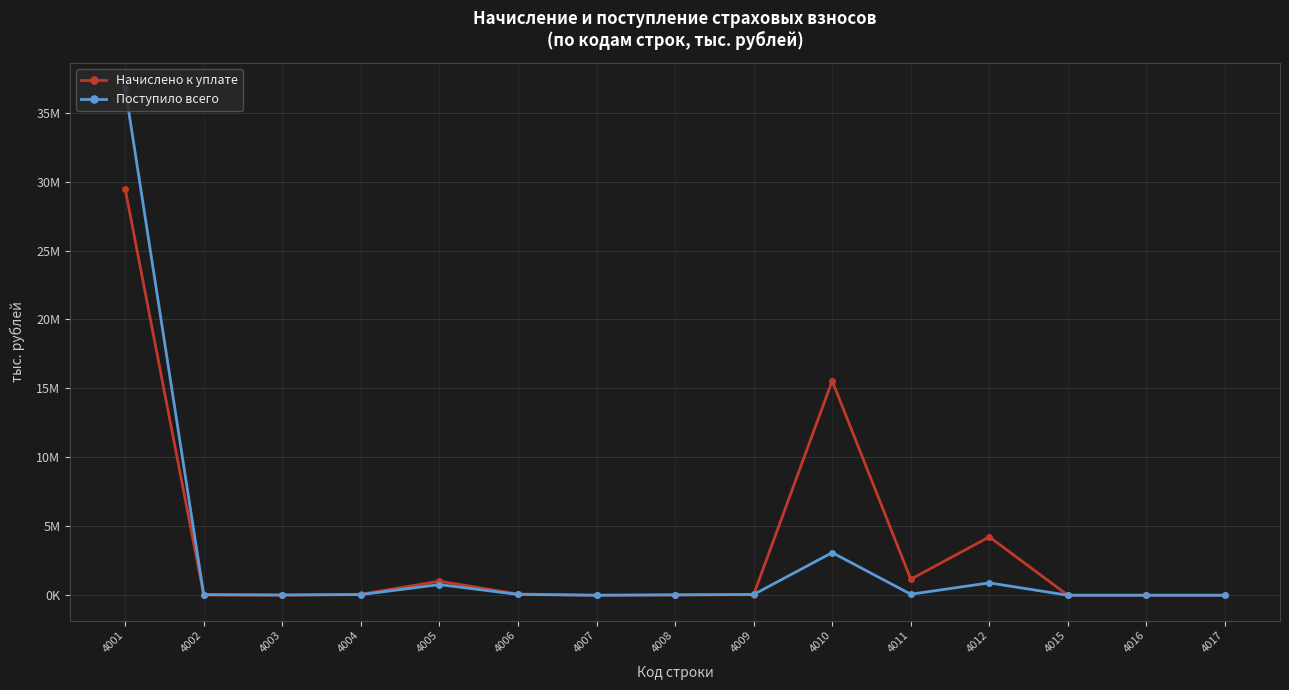

What is the total value across all series at 4015?

-154